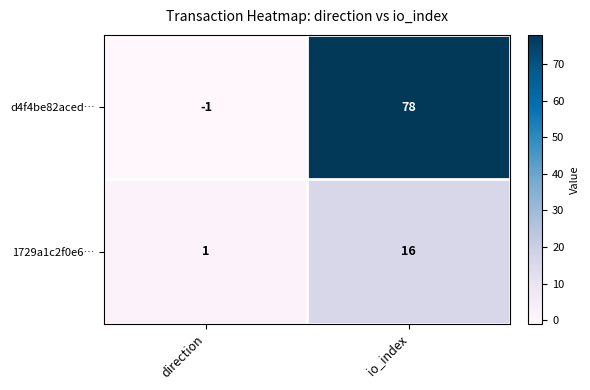

Which series has the largest range (max minus min)?

d4f4be82aced…